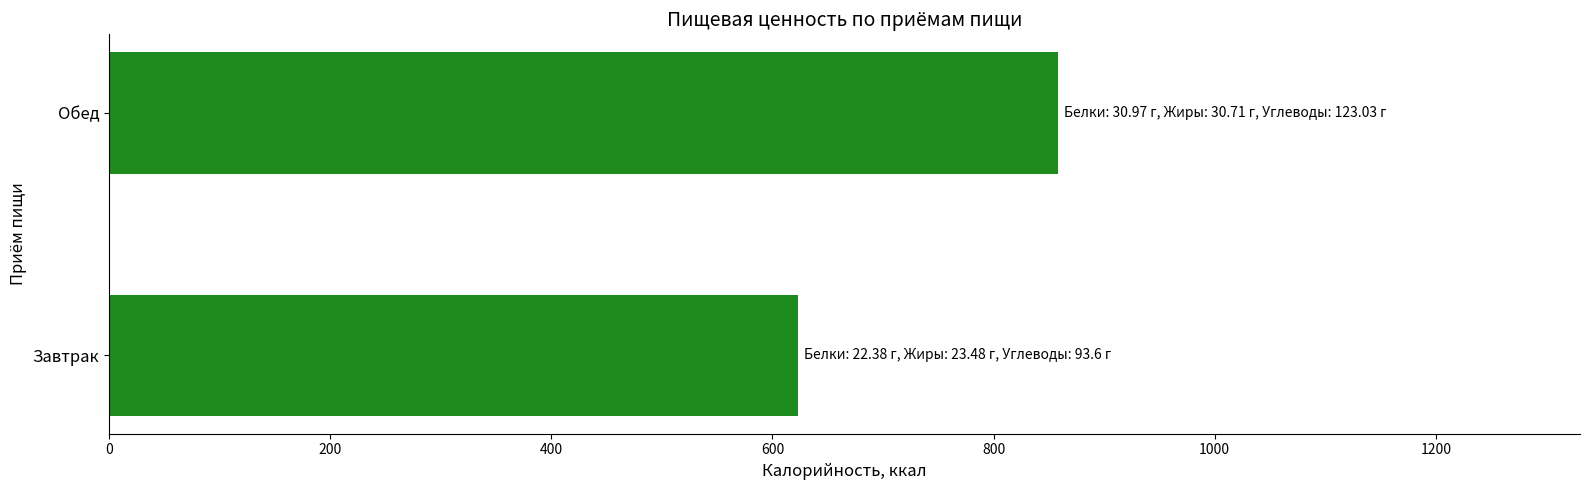

What is the change in value from Завтрак to Обед?

+235.2